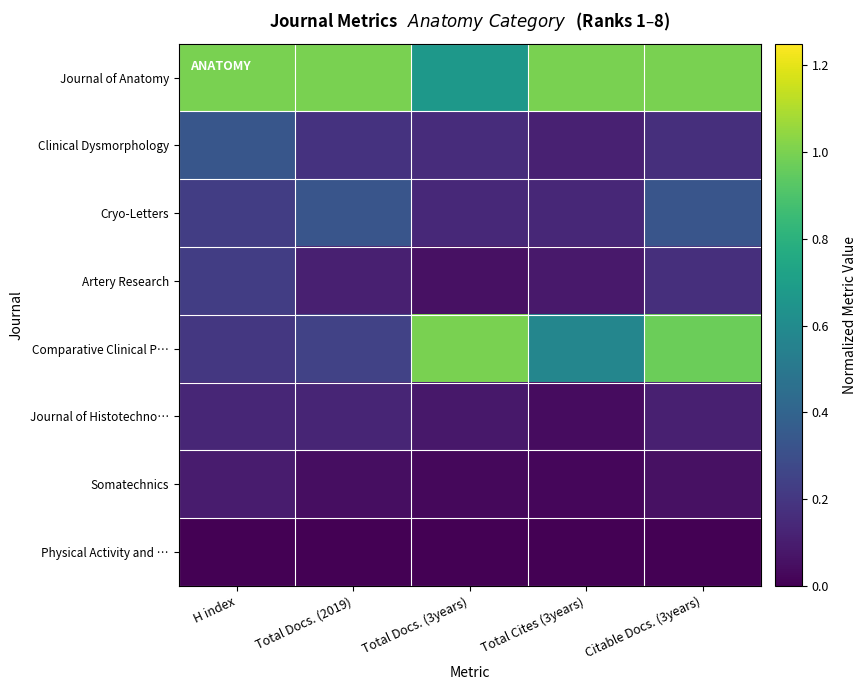

How many series are shown in this chart?

8